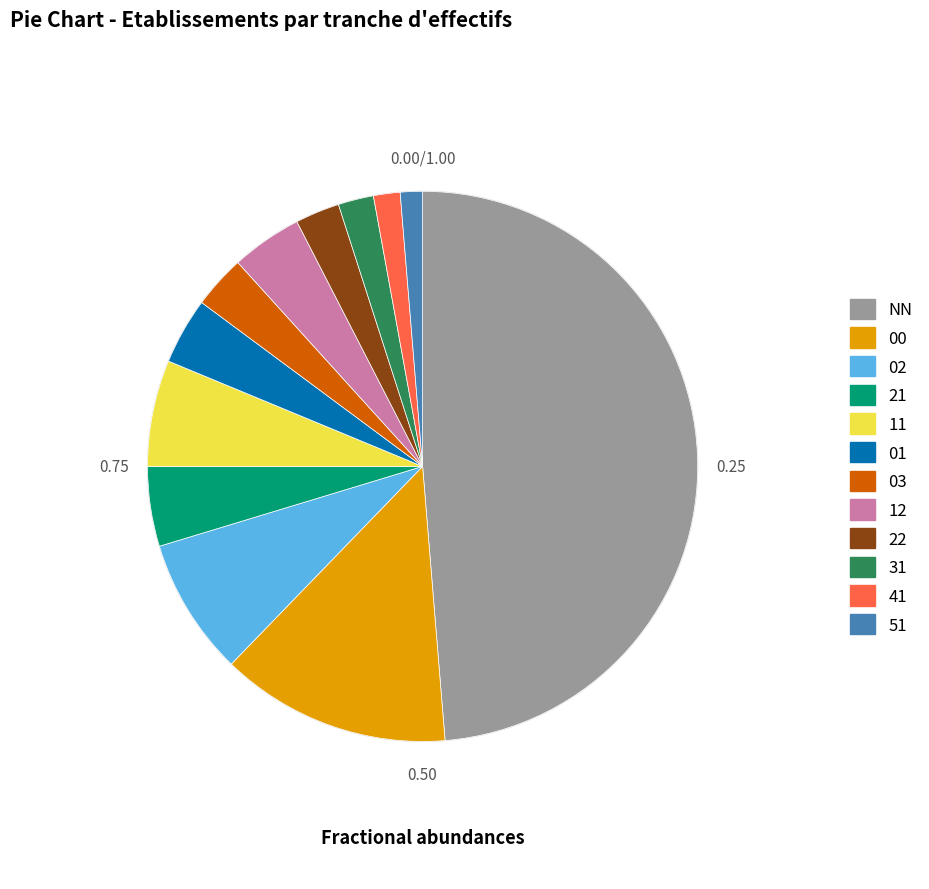

What is the ratio of the value at 51 to the value at 31?

0.6